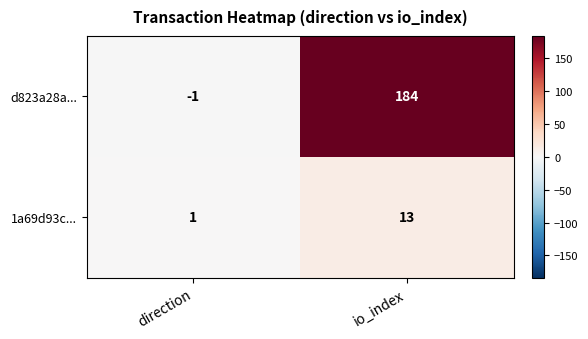

At how many categories does at least one series exceed 102?

1